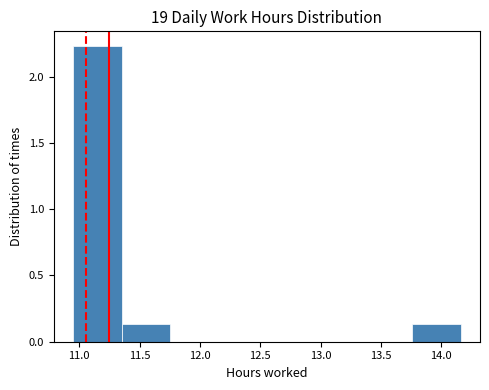

Over which range of the x-axis is the bar tallest?

10.95 to 11.35